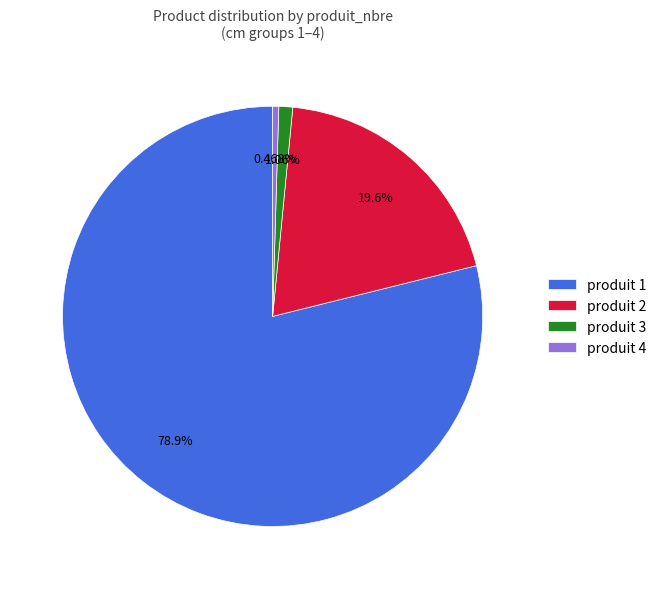

Which has a higher value, produit 1 or produit 2?

produit 1